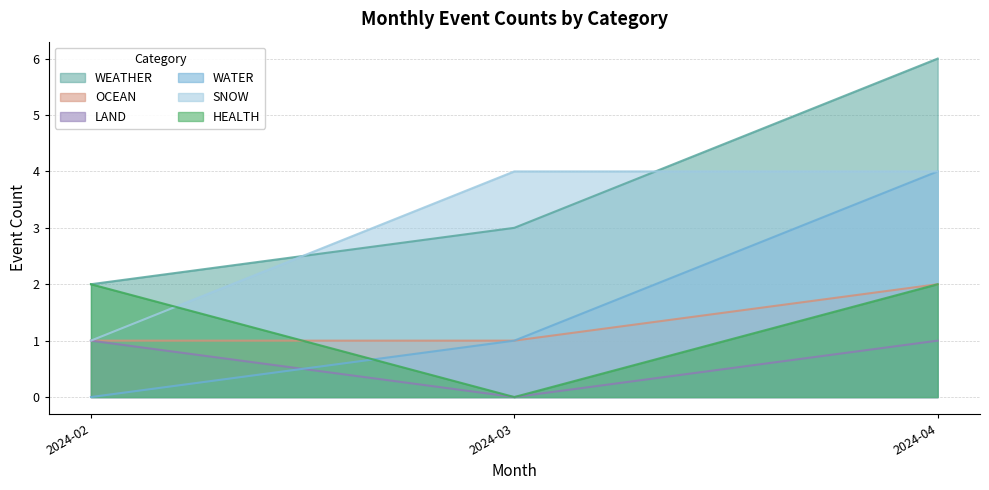

At which category is the sum across all series the highest?

2024-04